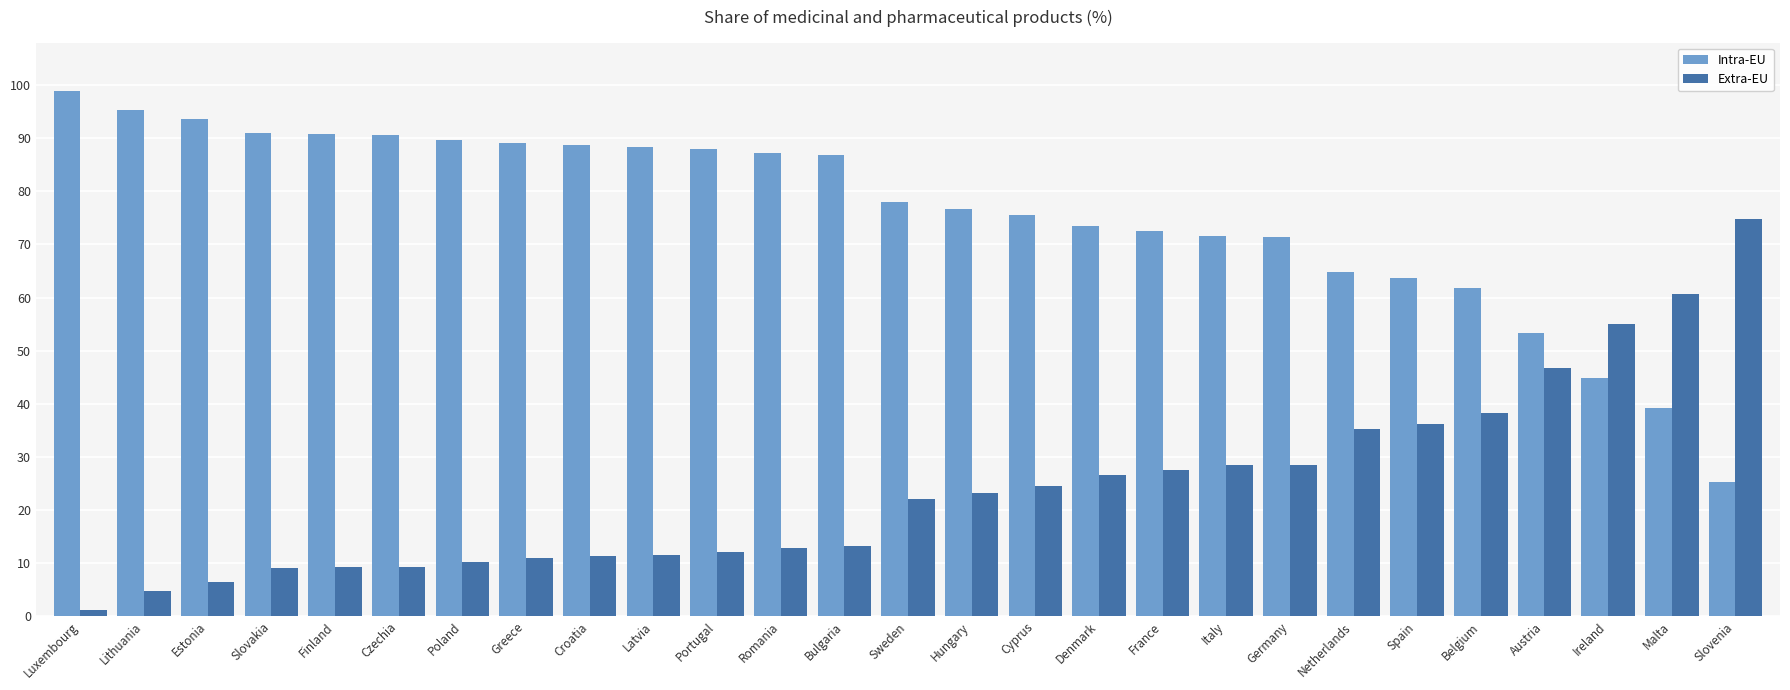

What is the spread (max minus min) of values at Italy?

43.1